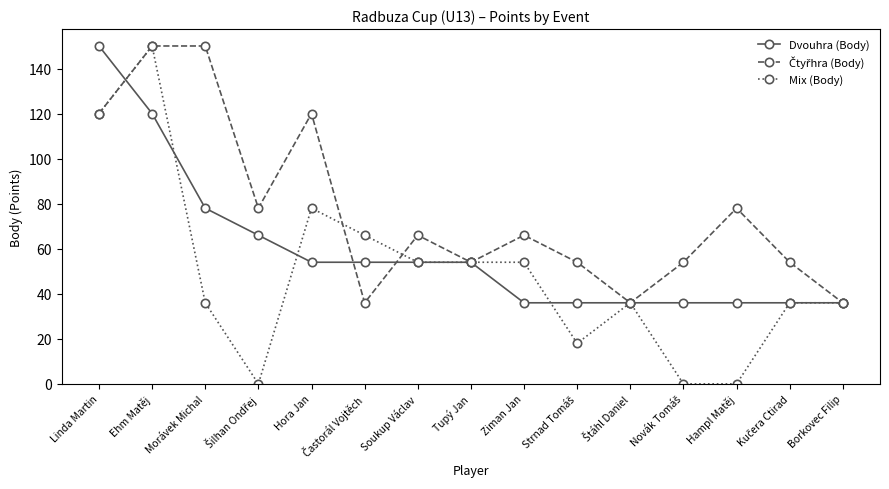

Is it true that Dvouhra (Body) equals 150 at Linda Martin?

True